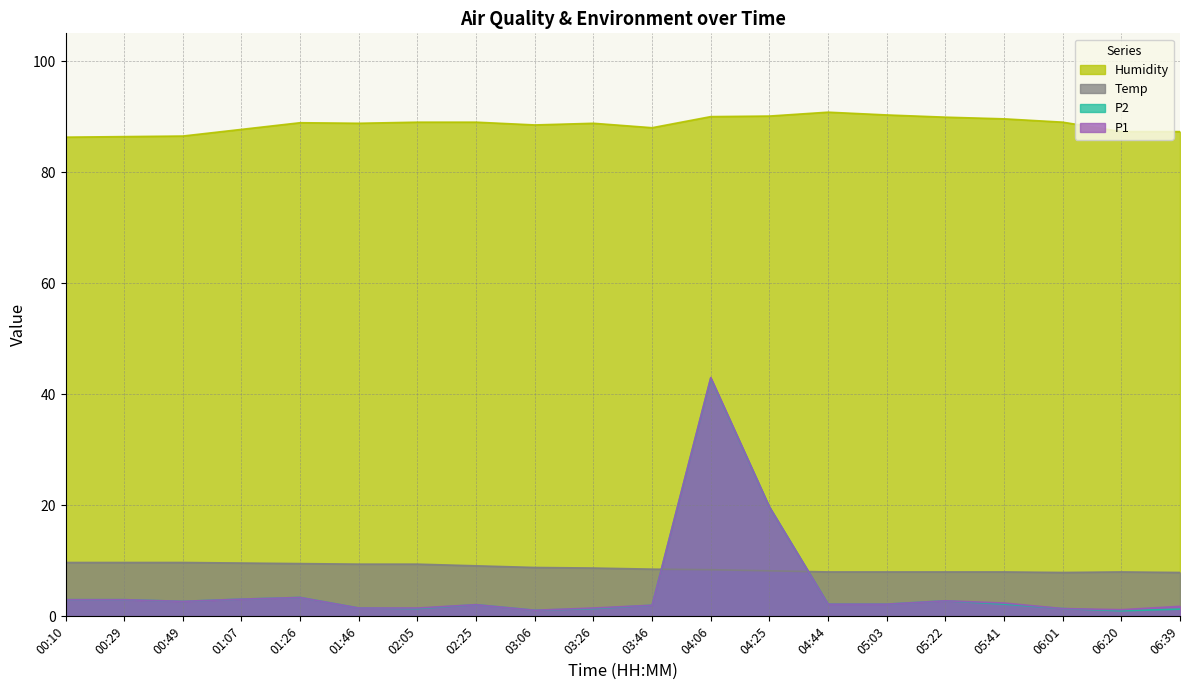

Reading left to right, transcribe all the data shown in this chart.

Humidity: 86.3	86.4	86.5	87.7	88.9	88.8	89.0	89.0	88.5	88.8	88.0	90.0	90.1	90.8	90.3	89.9	89.6	89.0	87.3	87.3
P1: 3.0	3.0	2.7	3.1	3.4	1.5	1.5	2.1	1.1	1.5	2.0	43.0	19.7	2.2	2.2	2.8	2.4	1.4	1.2	1.8
P2: 3.0	3.0	2.7	3.1	3.4	1.5	1.4	2.1	1.1	1.4	2.0	42.9	19.7	2.2	2.2	2.8	2.2	1.4	1.0	1.3
Temp: 9.7	9.7	9.7	9.6	9.5	9.4	9.4	9.1	8.8	8.7	8.5	8.4	8.2	8.0	8.0	8.0	8.0	7.9	8.0	7.9